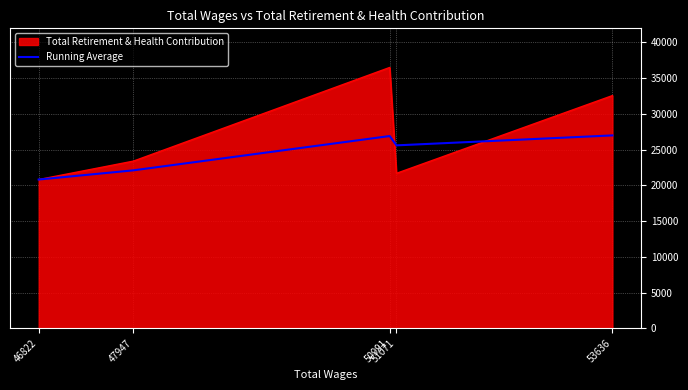

What is the minimum value shown in the chart?

20808.0